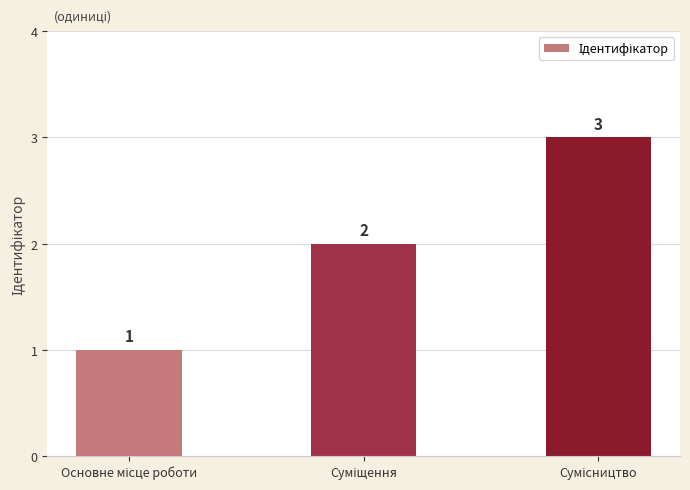

Count the values in the range 1 to 3.

3